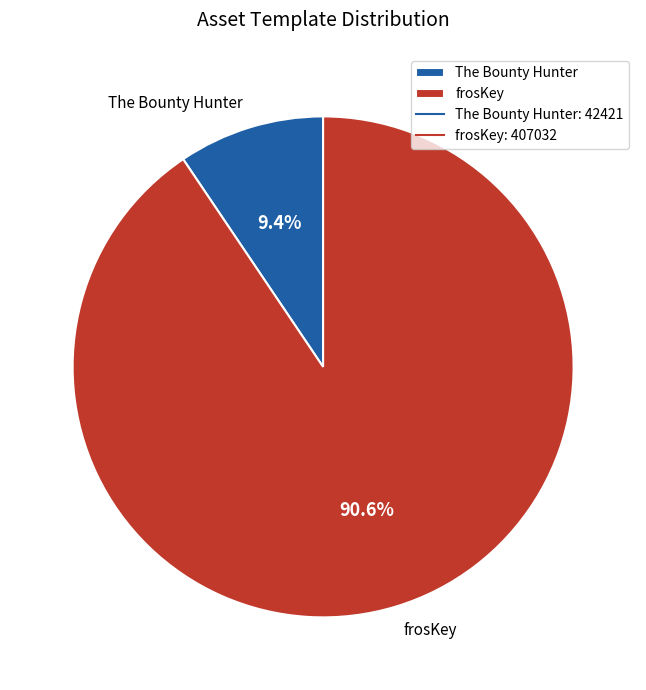

Does The Bounty Hunter represent more than half of the total?

No